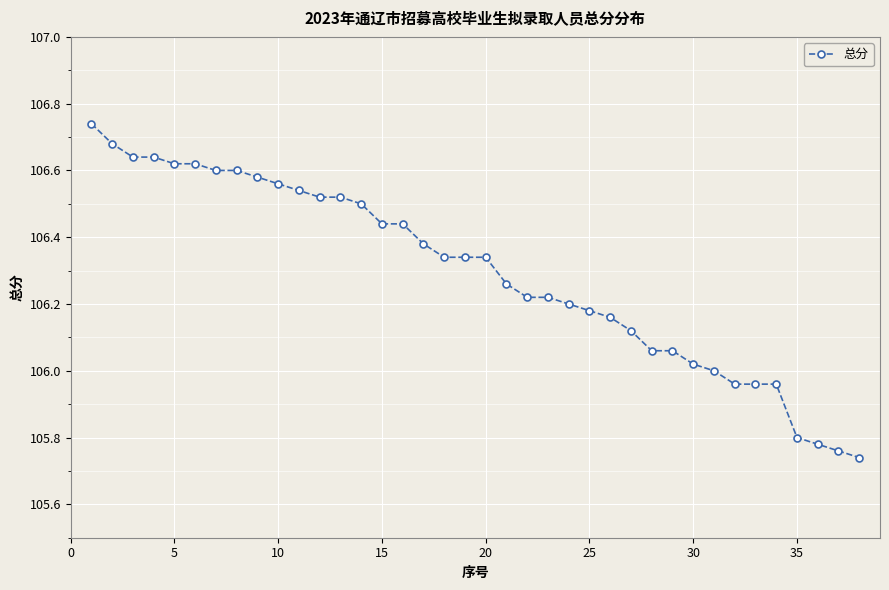

What is the difference between the maximum and minimum values?

1.0